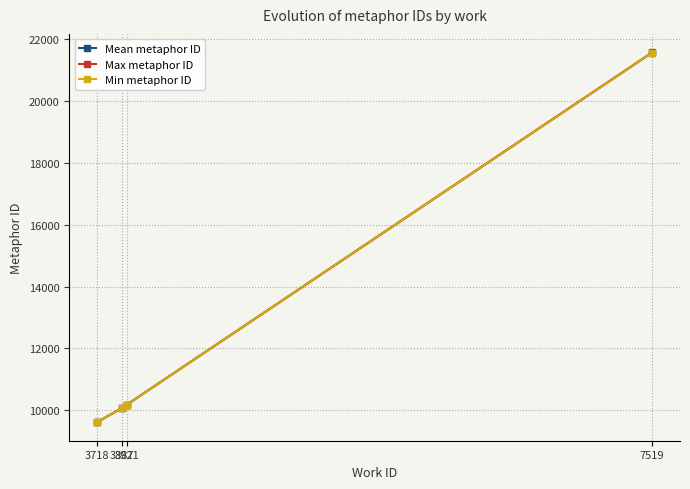

What is the difference between the maximum and minimum values in the Min metaphor ID series?

11953